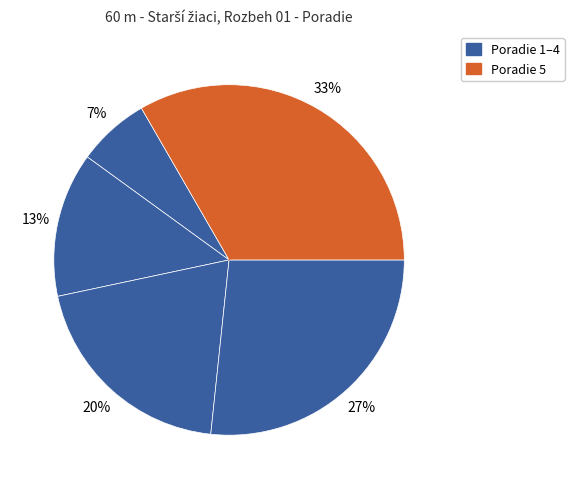

To the nearest percent, what is the average slice percentage?

20%